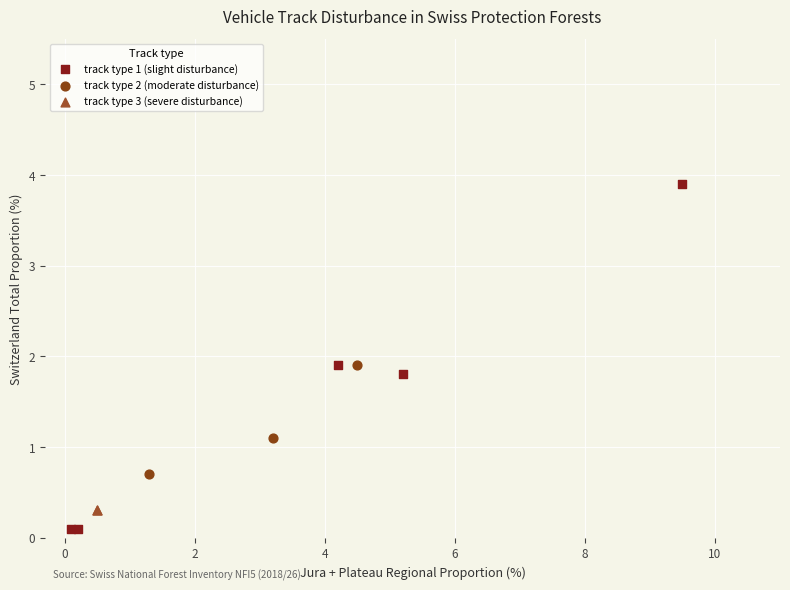

What are all the series names shown in the legend?

track type 1 (slight disturbance), track type 2 (moderate disturbance), track type 3 (severe disturbance)